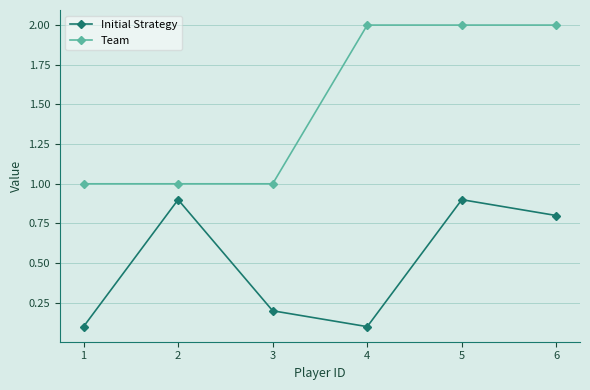

Does the chart display data point markers on the line(s)?

Yes